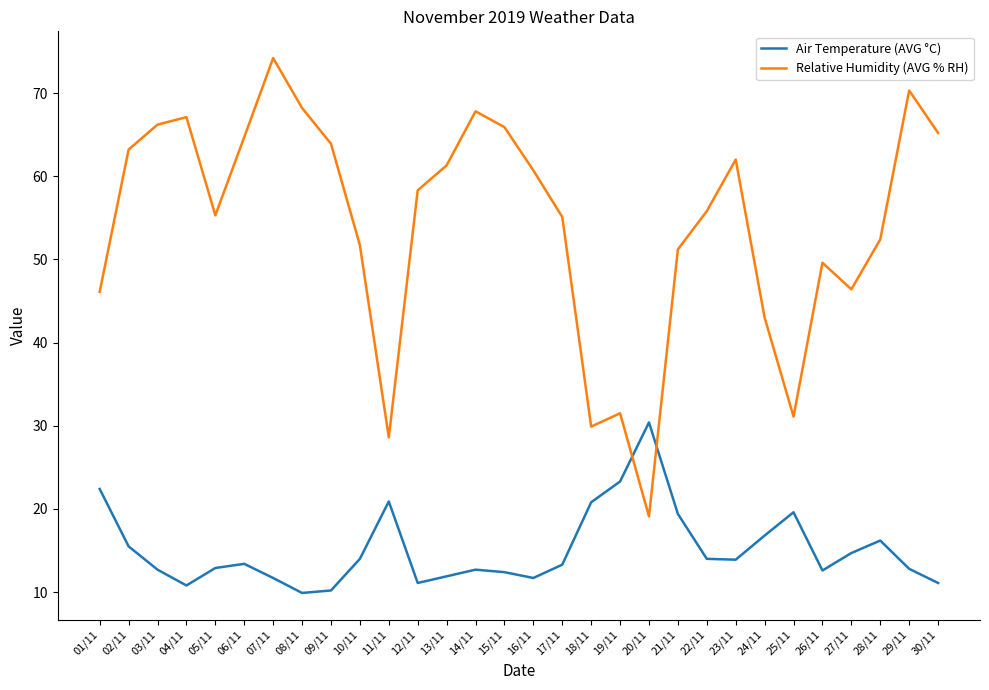

What is the spread (max minus min) of values at 19/11?

8.2